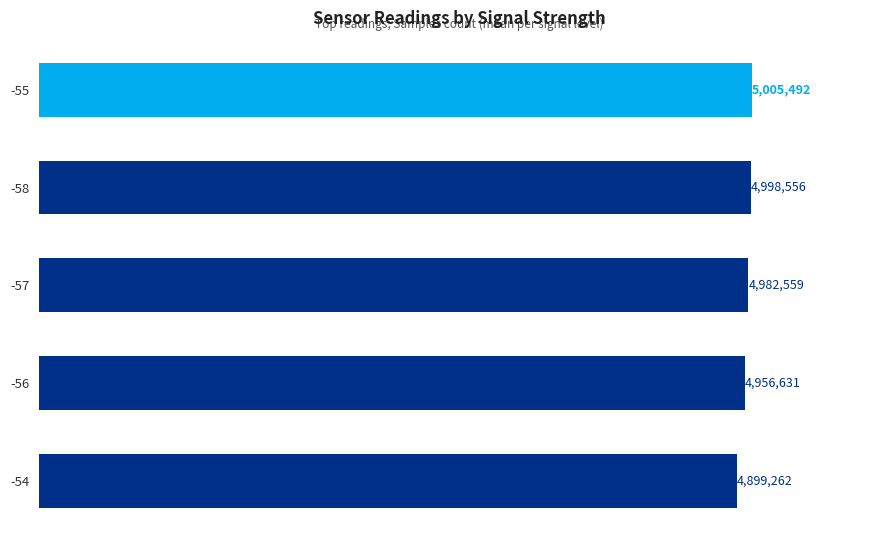

Is it true that the value at -57 is 8868159.0?

False